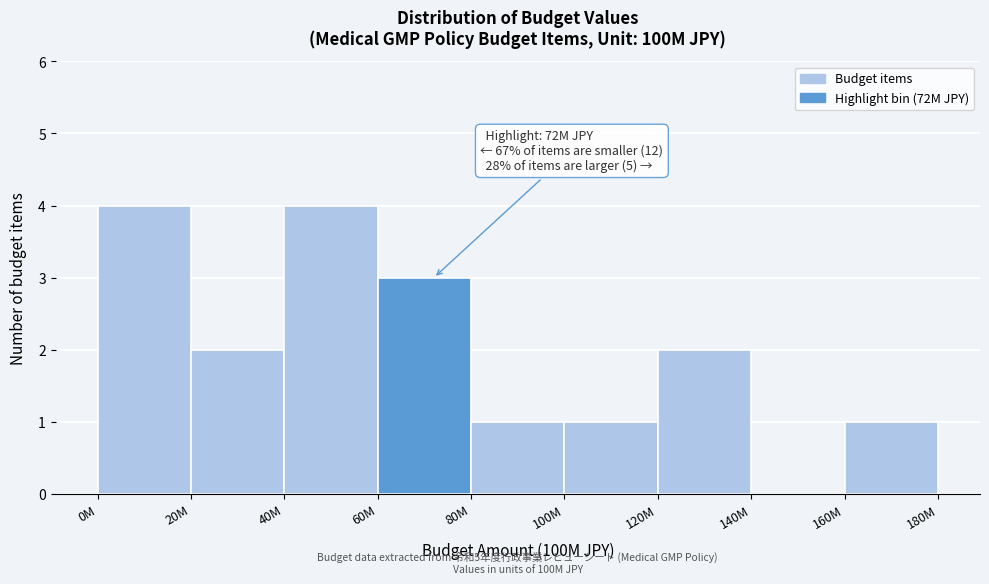

Reading left to right, list all the values displayed in this chart.

0M=4	20M=2	40M=4	60M=3	80M=1	100M=1	120M=2	140M=0	160M=1